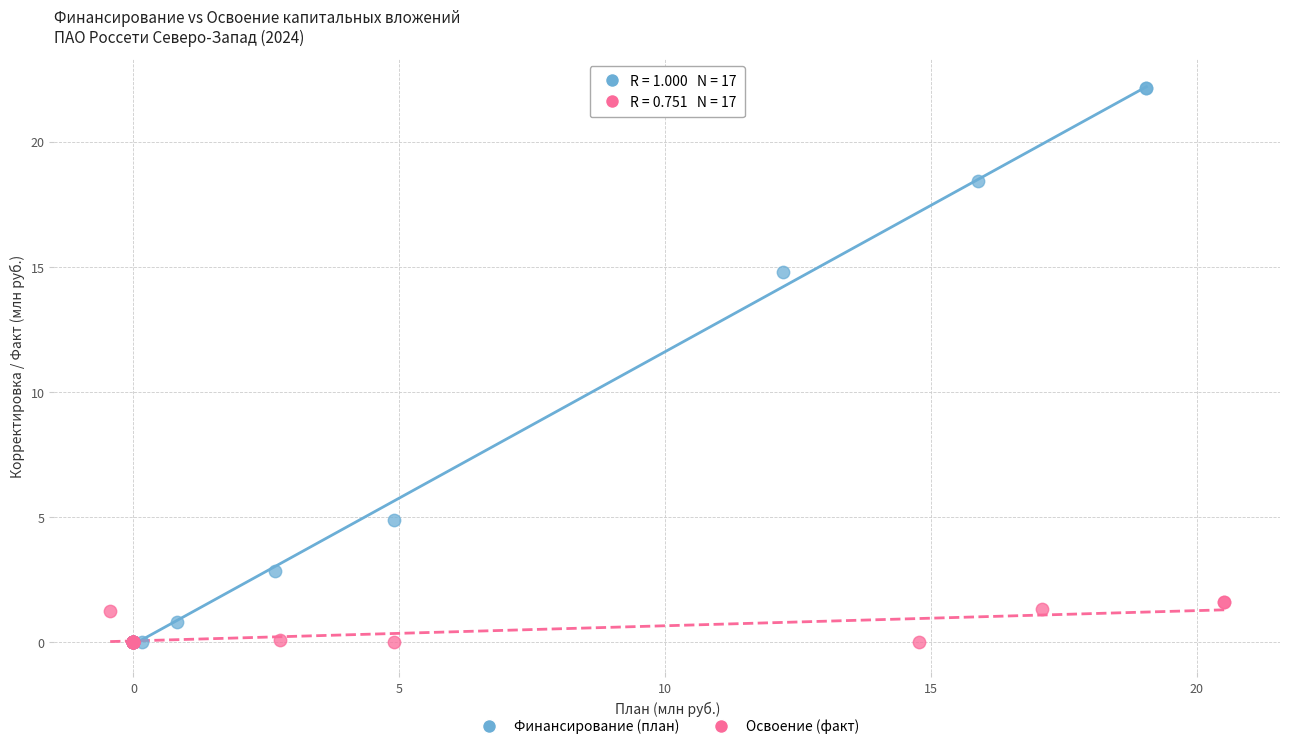

Which series has the widest spread of Y values?

Финансирование (план)